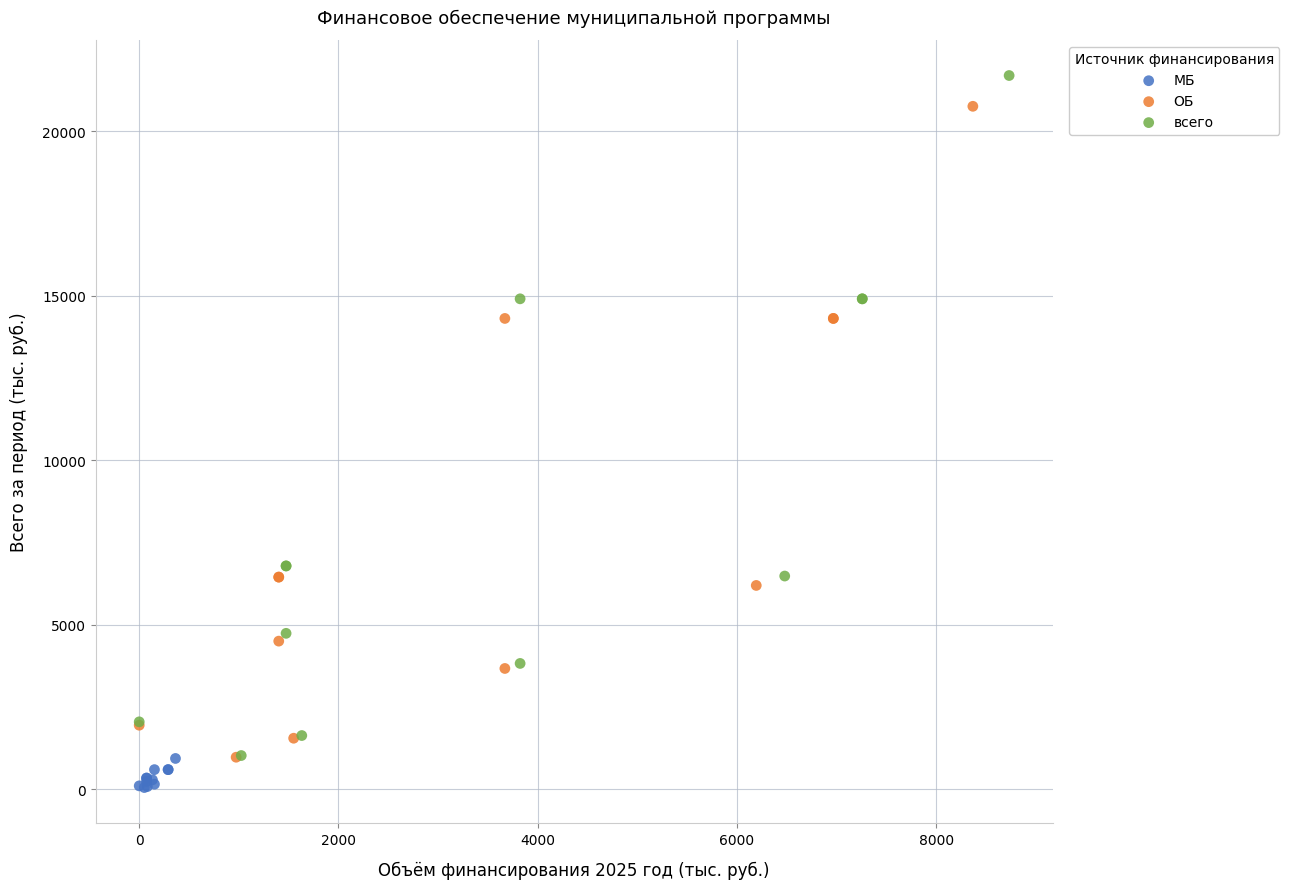

Which series reaches the minimum Y coordinate?

МБ